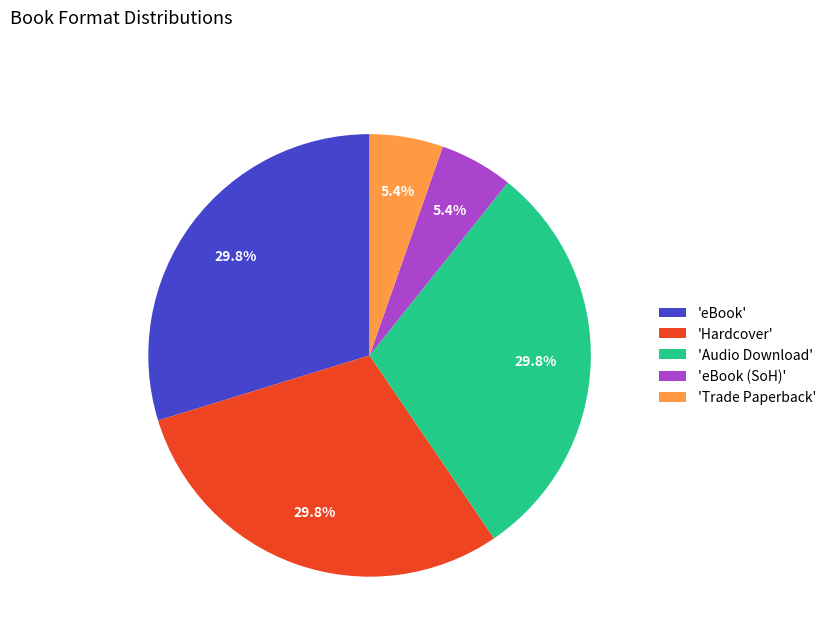

Does any single category account for the majority?

No